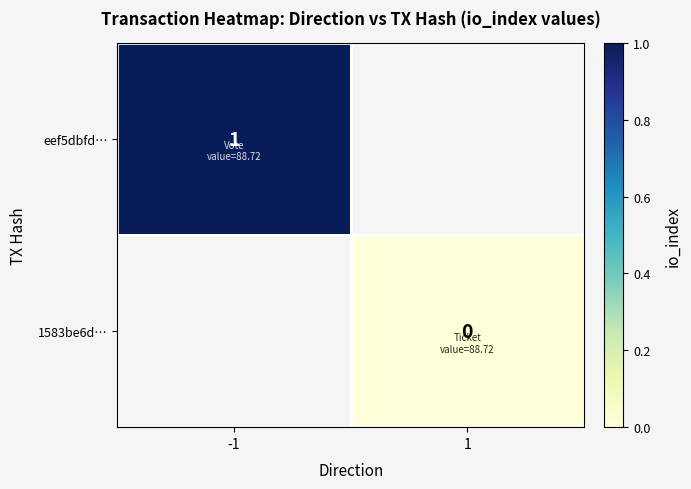

At which label is eef5dbfd… closest to 1?

-1